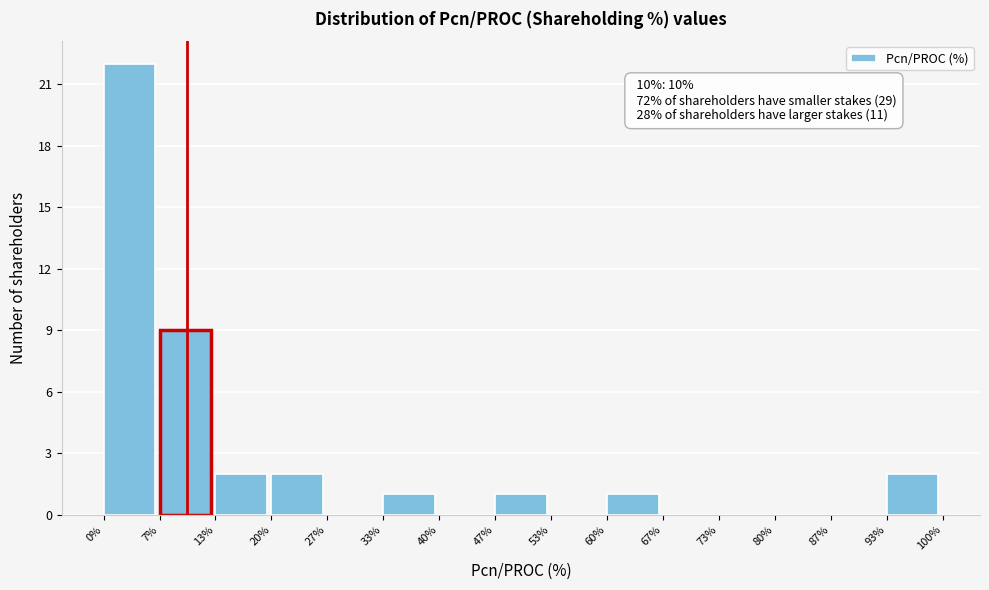

Over which range of the x-axis is the bar tallest?

0% to 7%